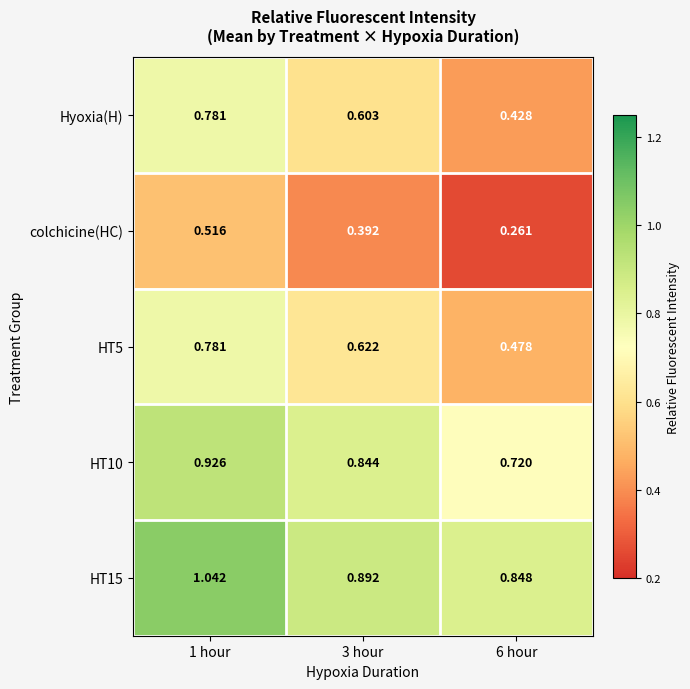

Is the value of HT10 at 1 hour greater than the value of HT15 at 6 hour?

Yes